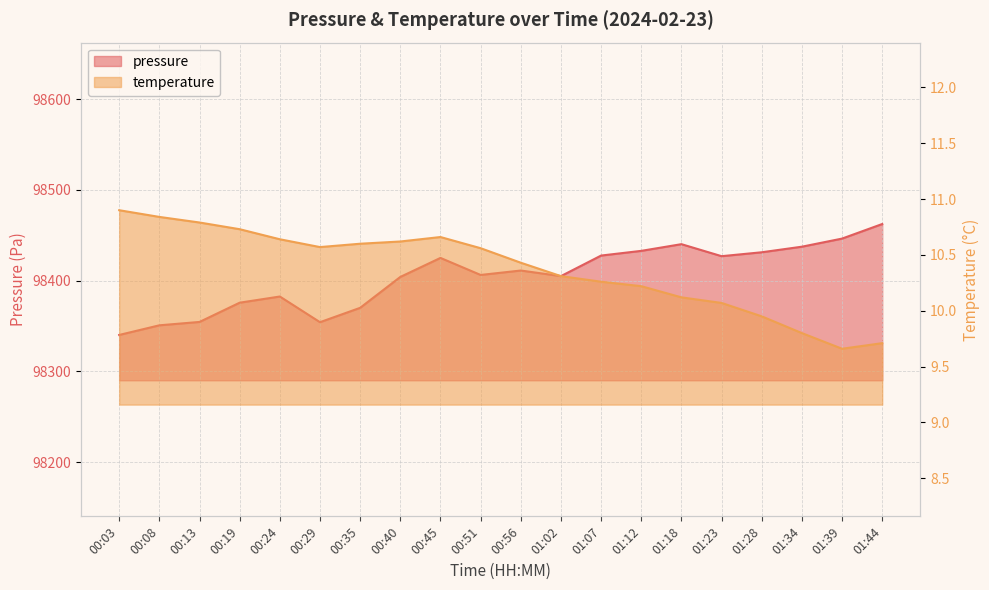

What is the difference between the highest and lowest values at 00:56?

98400.7